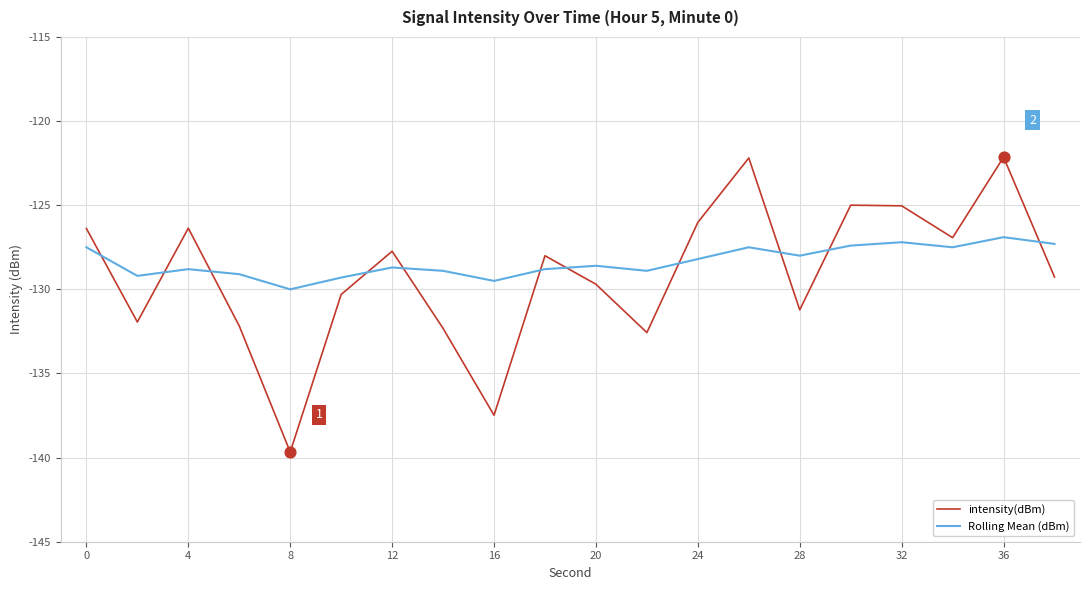

Which series ends up on top after the final intersection of Rolling Mean (dBm) and intensity(dBm)?

Rolling Mean (dBm)